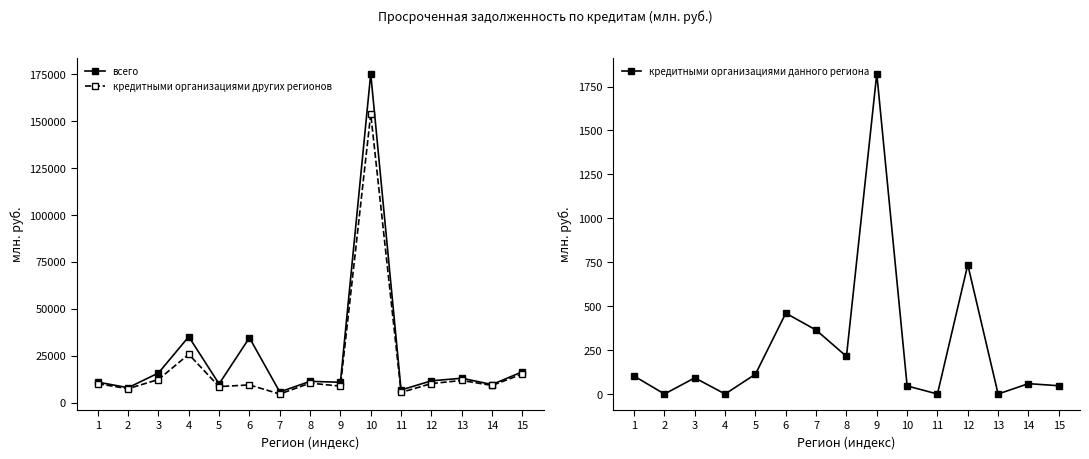

What value does the кредитными организациями данного региона series have at 3, to the nearest 10?

90